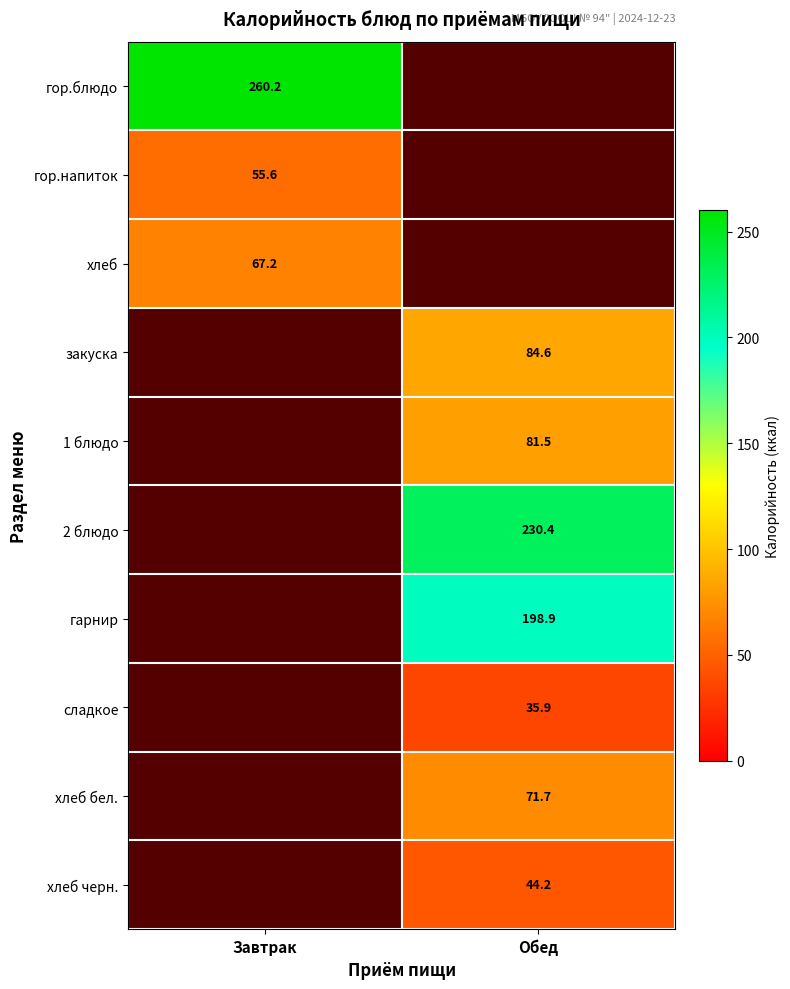

What is the maximum value for гор.блюдо?

260.2